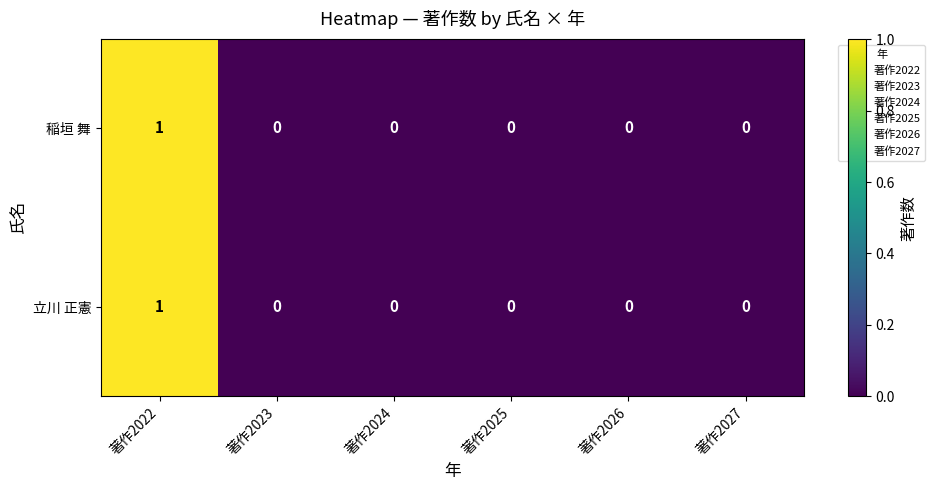

Is it true that 稲垣 舞 equals -1 at 著作2026?

False